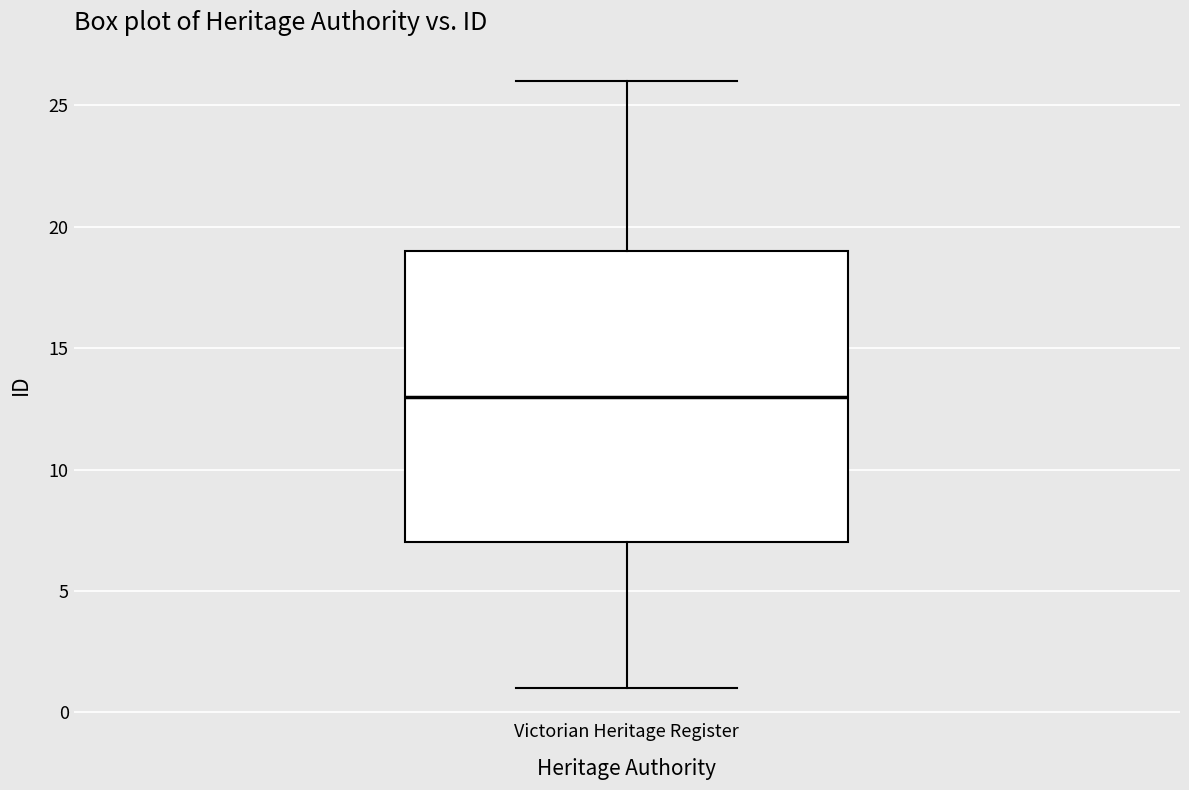

Read this box plot against the y-axis: the position of the median line, the range covered by the box, and the ends of both whiskers. The values are not printed on the chart, so give them approximately, as read against the axis.

median 13, box 7 to 19, whiskers 1 to 26